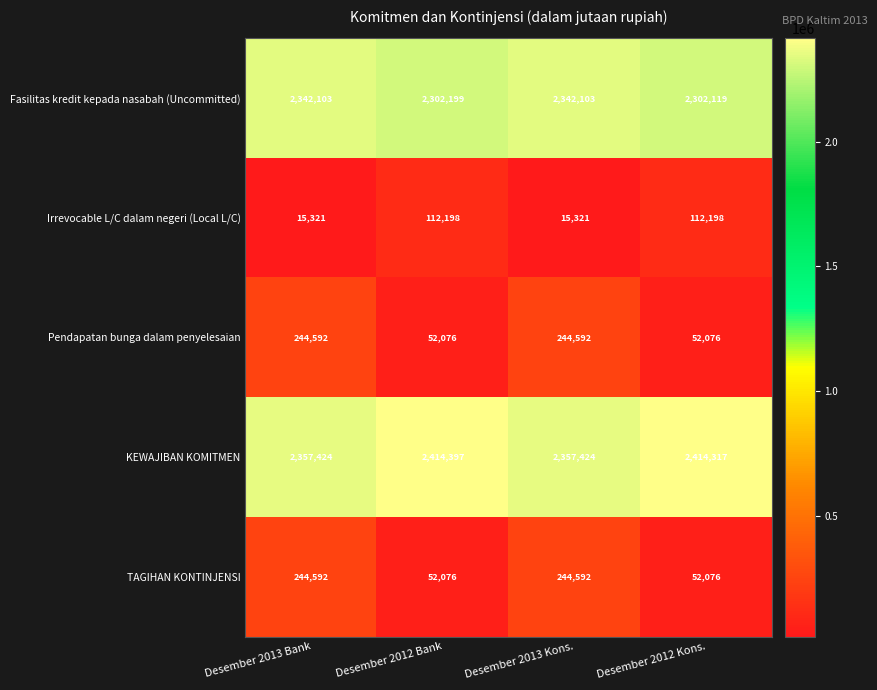

What is the minimum value for Pendapatan bunga dalam penyelesaian?

52076